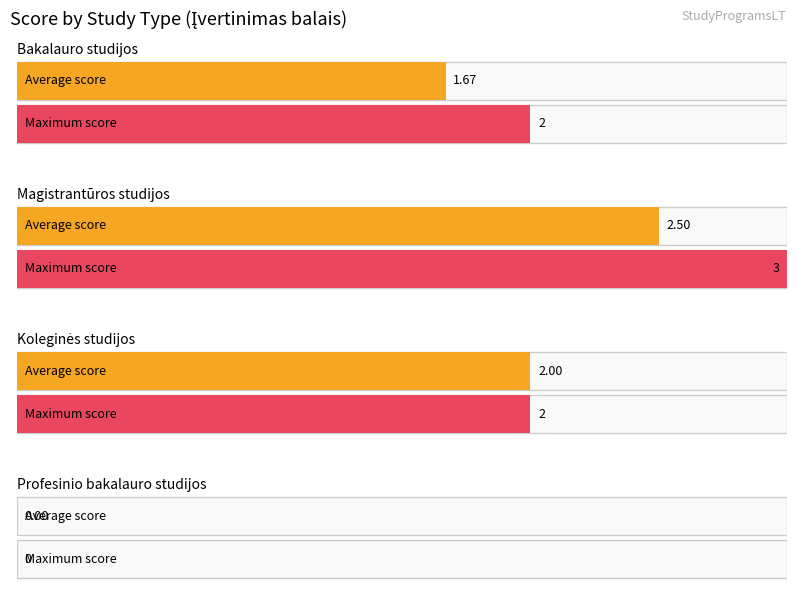

At which label is Koleginės studijos closest to 1?

Bakalauro studijos